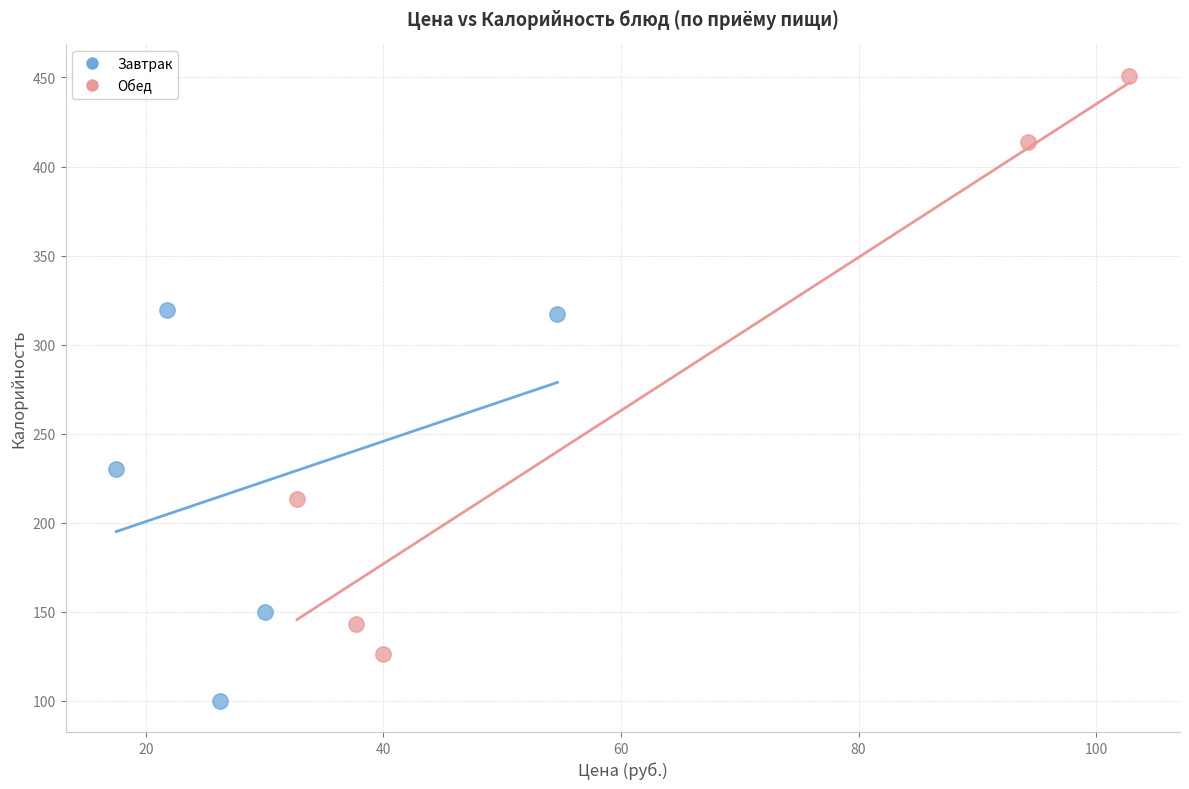

What are all the series names shown in the legend?

Завтрак, Обед